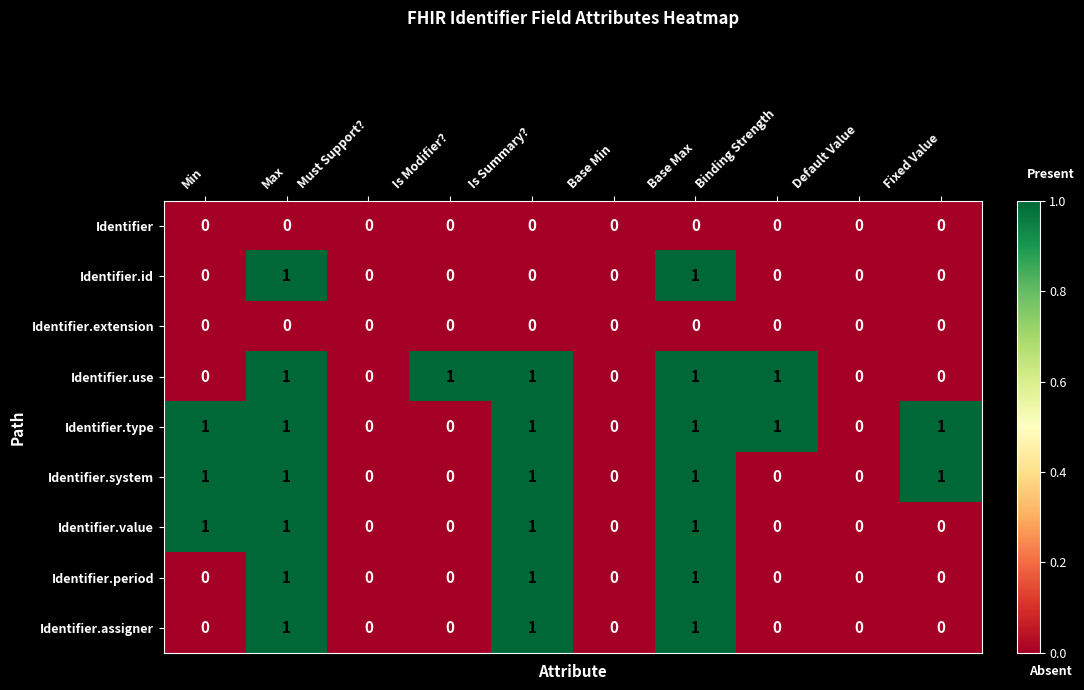

What is the sum of all Identifier.system values?

5